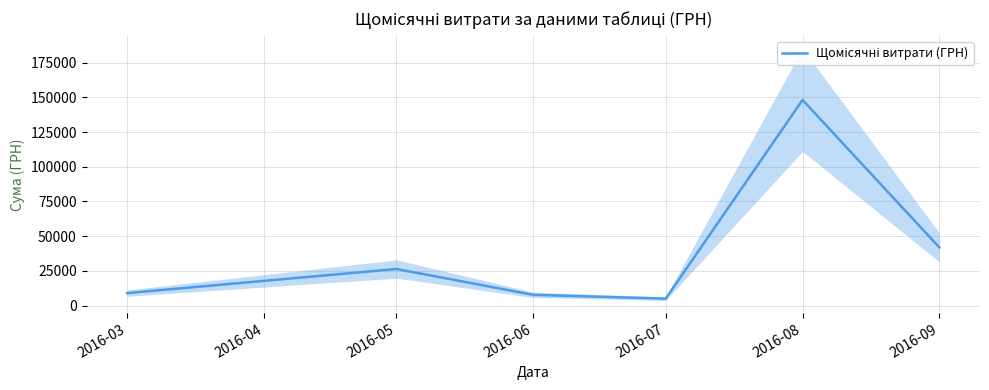

What is the minimum value shown in the chart?

4982.0